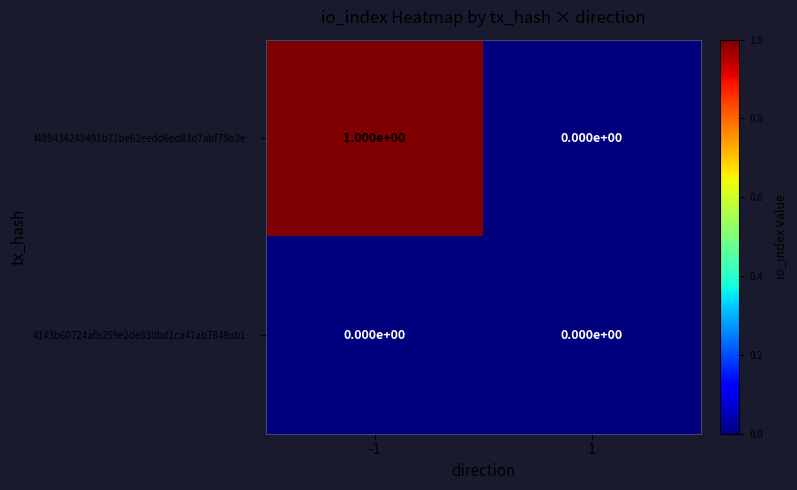

What is the total value across all series at -1?

1